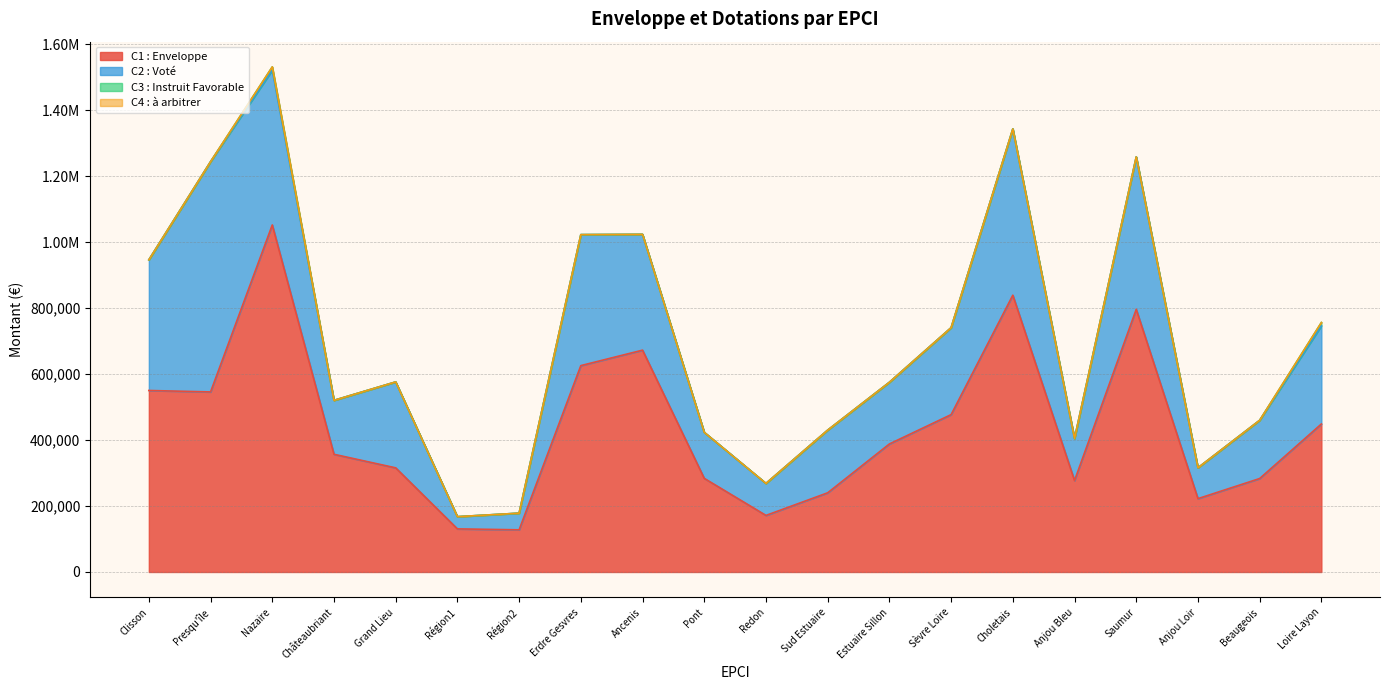

True or false: C3 : Instruit Favorable and C2 : Voté intersect in this chart.

False